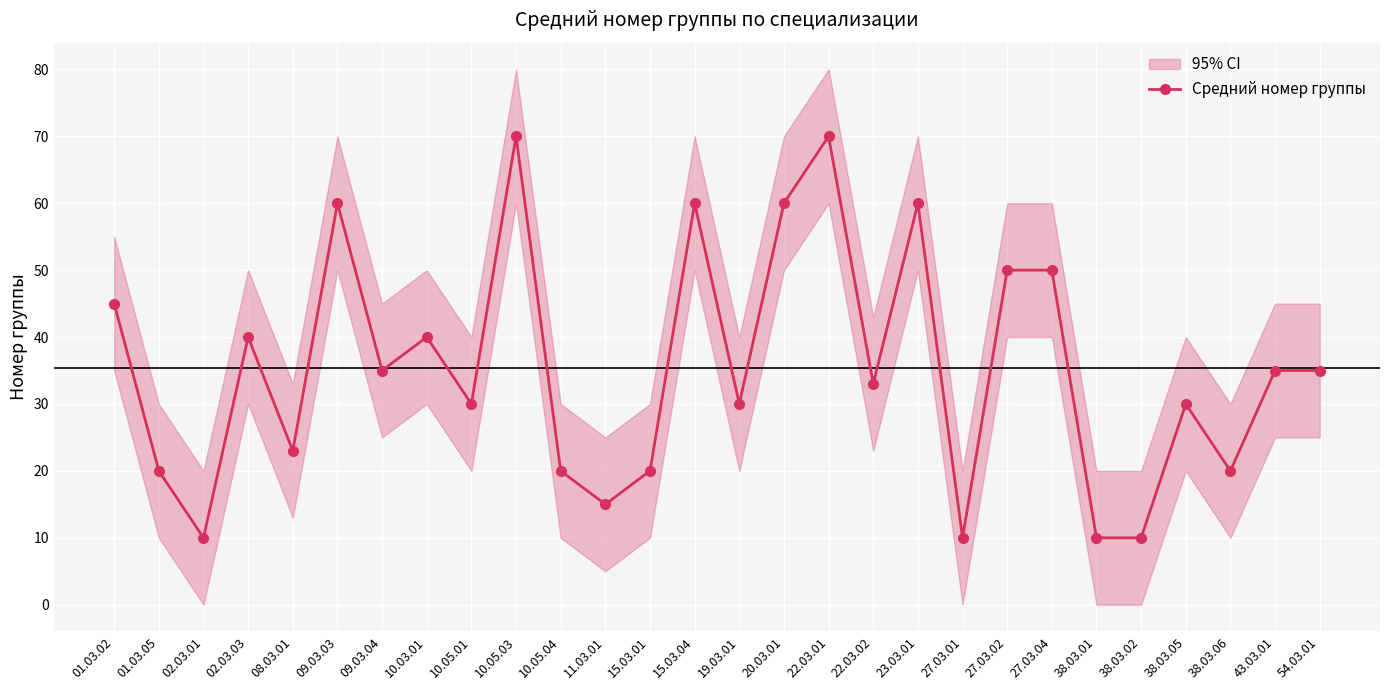

What is the label of the 16th point from the right?

15.03.01